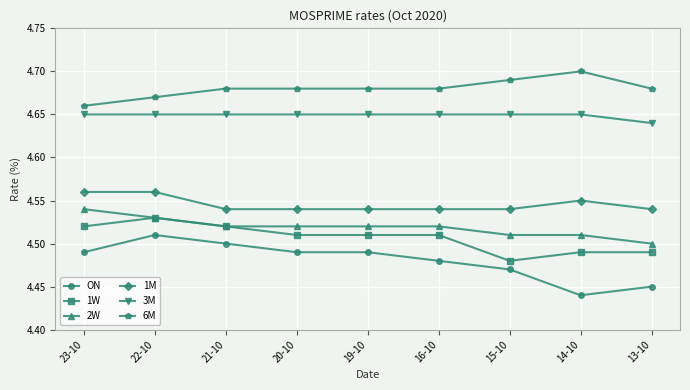

Which series changed the most between 23-10 and 15-10?

1W